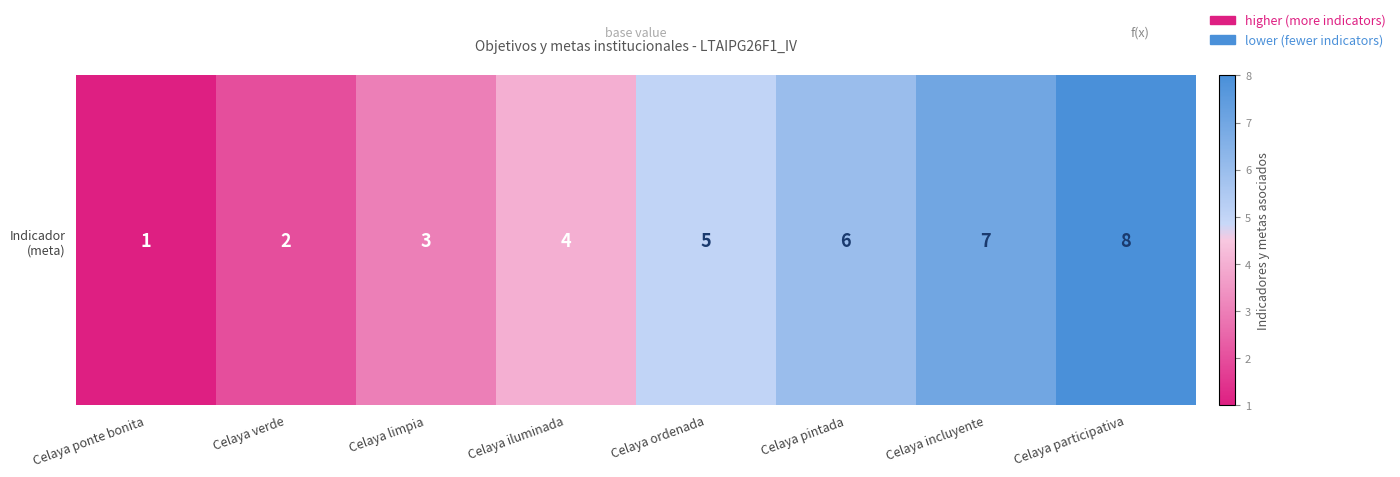

Which category has the highest value across all series?

Celaya participativa